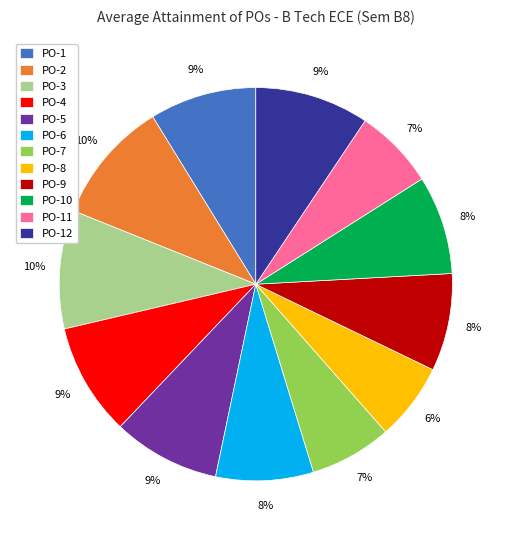

Does PO-9 represent more than half of the total?

No